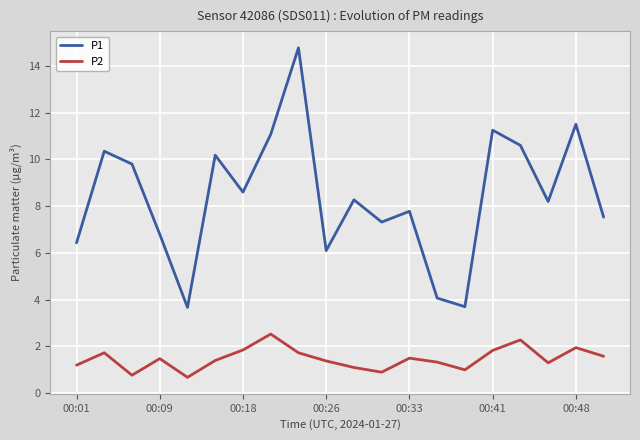

What is the difference between the maximum and minimum values in the P1 series?

11.1